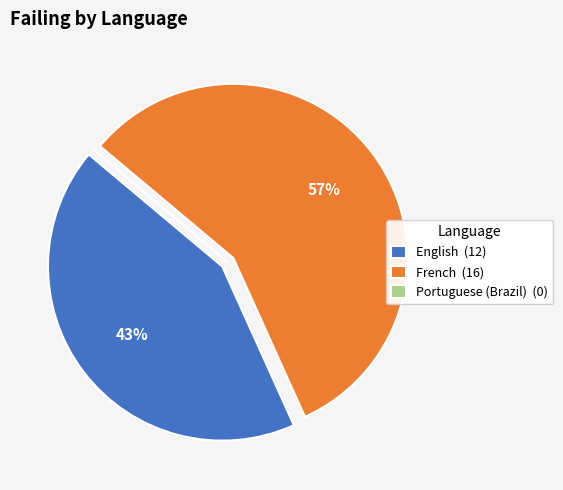

Between French and English, which is larger?

French